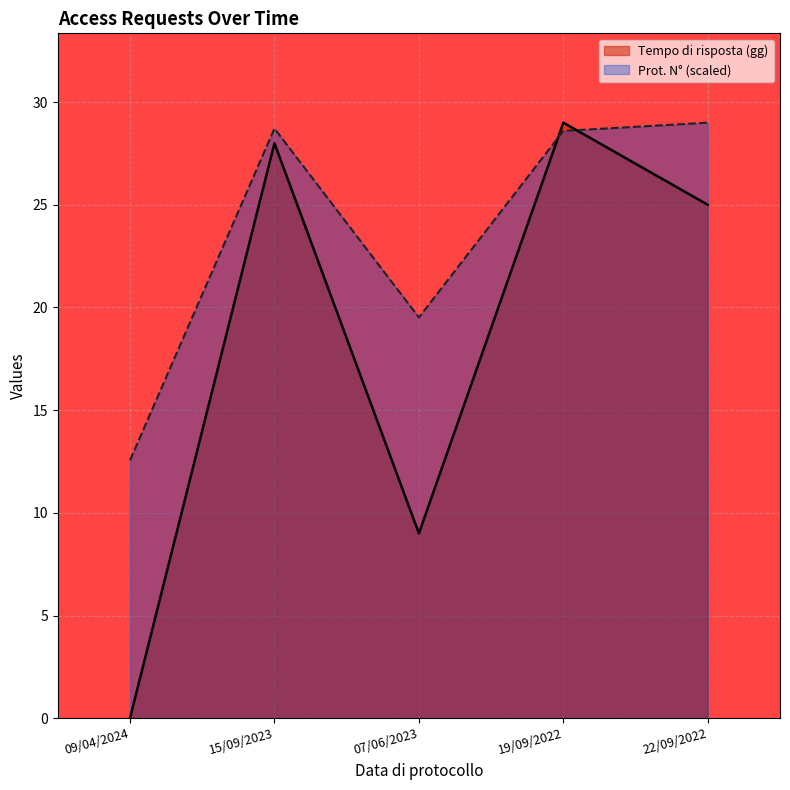

Does the chart display data point markers on the line(s)?

No